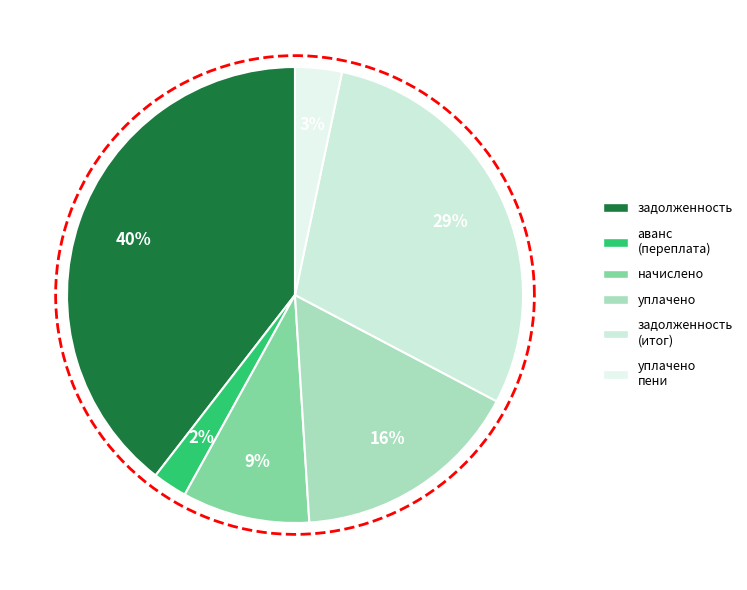

How many segments does this pie chart have?

6